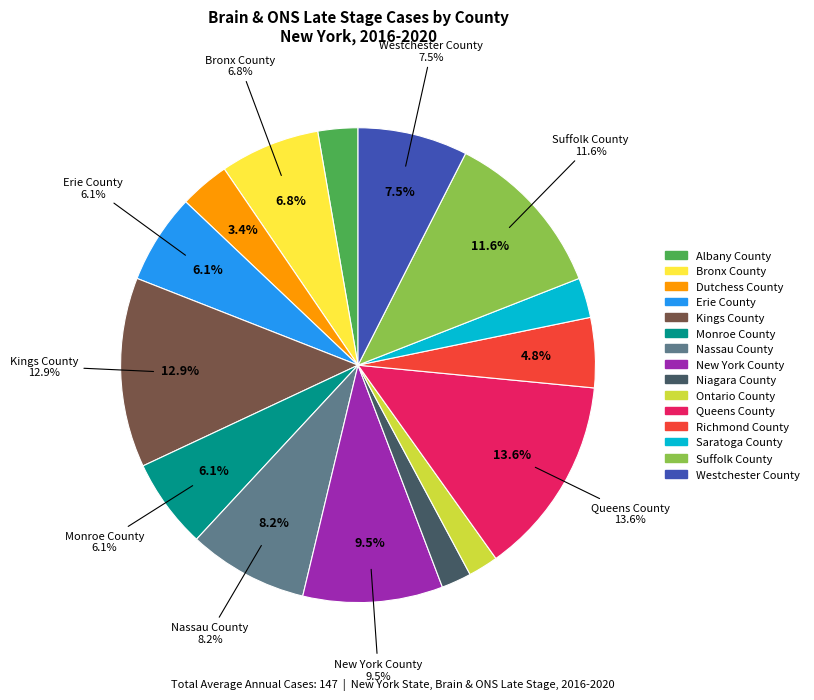

What percentage is the Dutchess County slice, to the nearest percent?

3%